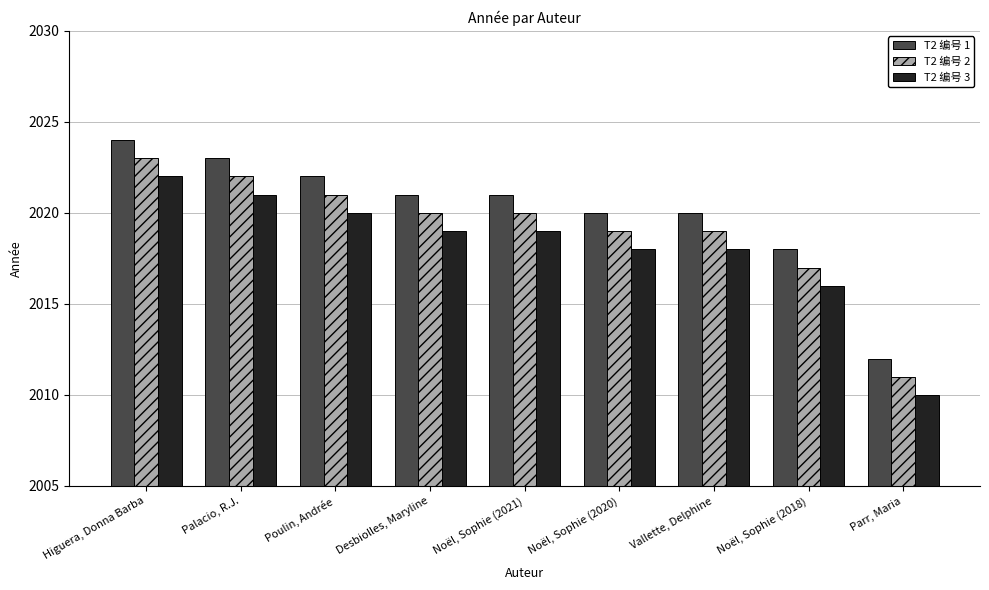

What is the highest value of the T2 编号 1 series?

2024